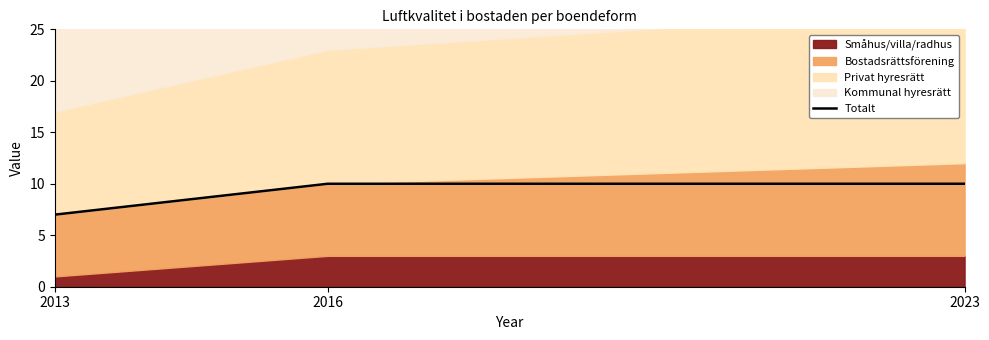

Reading left to right, what are all the values shown in this chart?

7	10	10